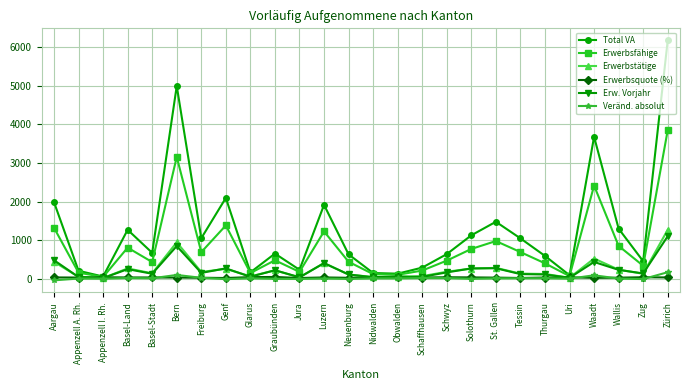

How many data points in Erwerbsquote (%) are above 32?

14